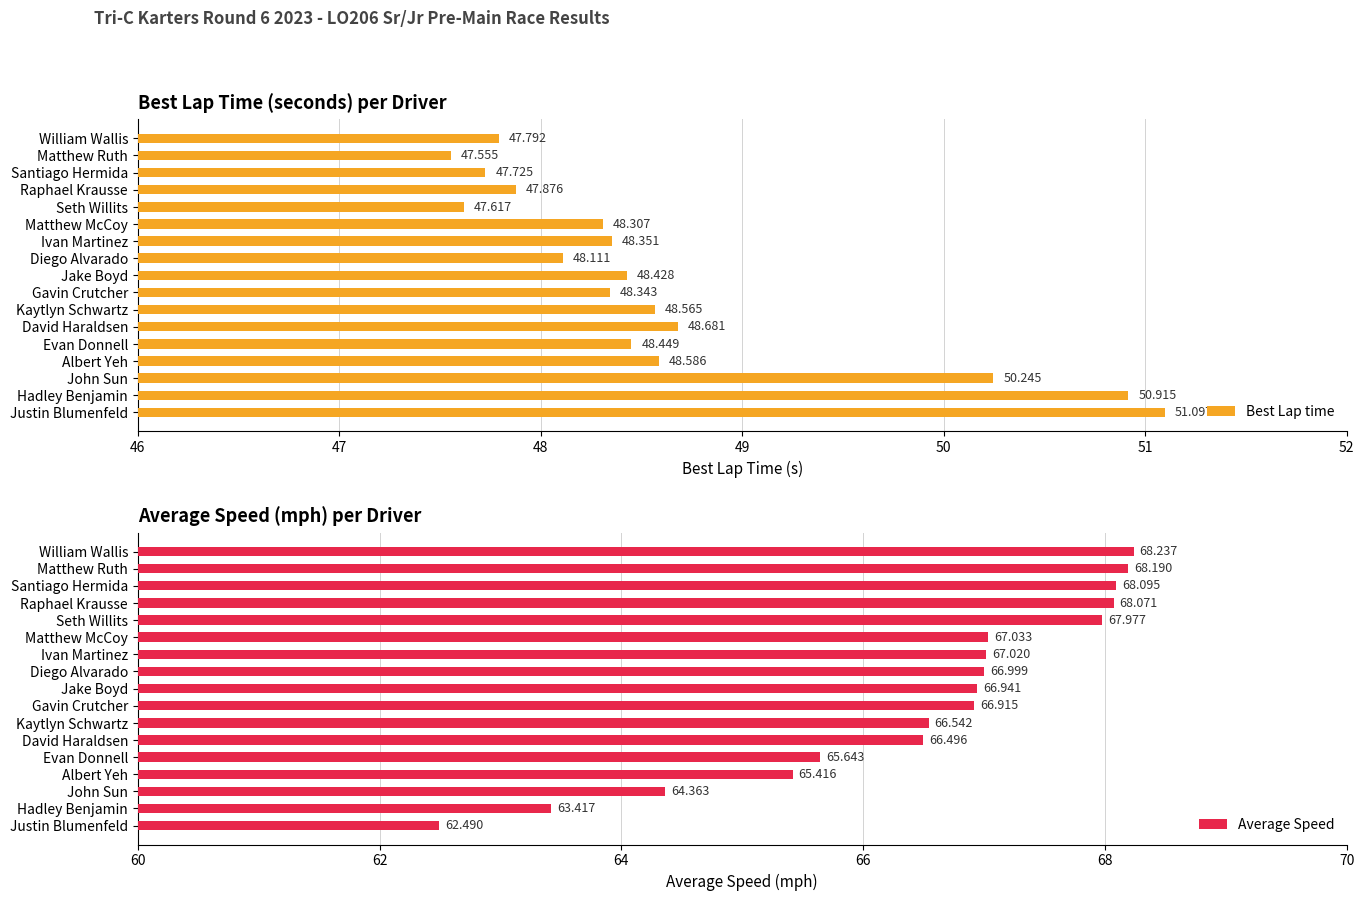

How many groups of bars are there?

17